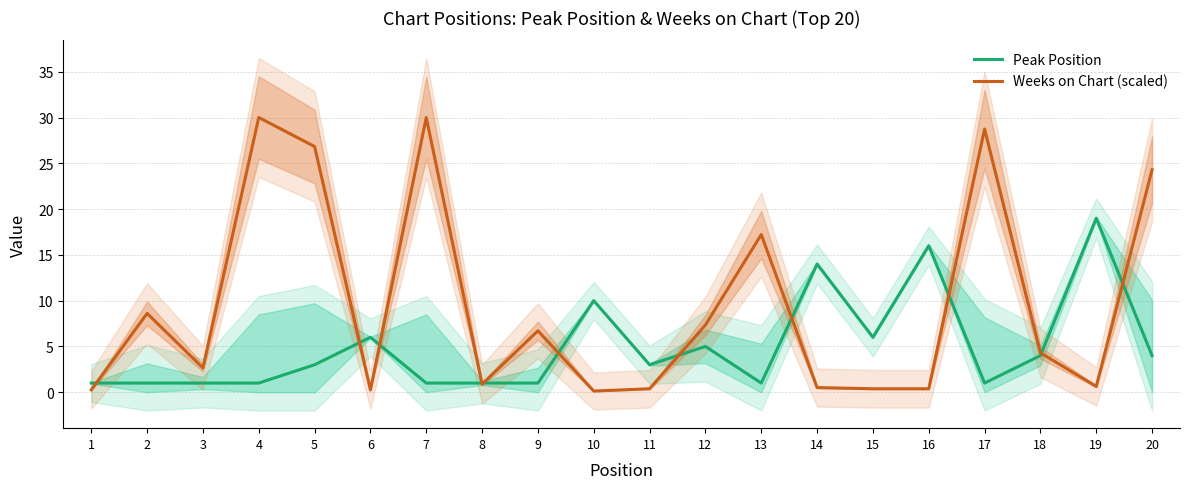

The value of Peak Position at 15 is 6.0. True or false?

True